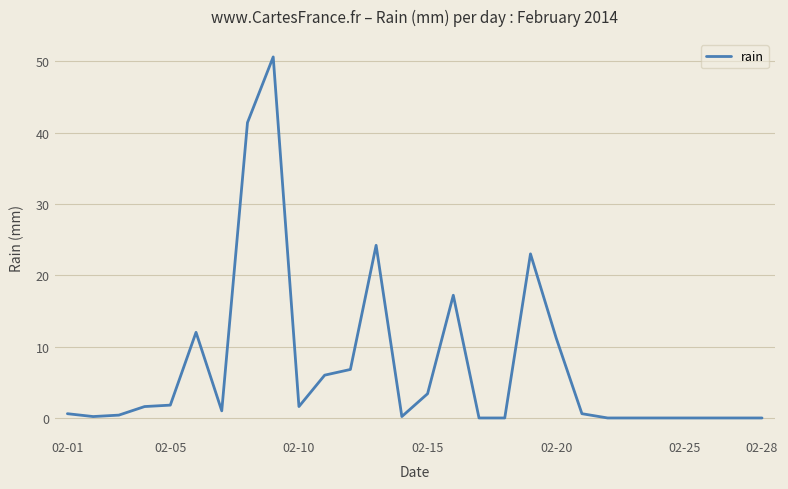

Does the chart display data point markers on the line(s)?

No